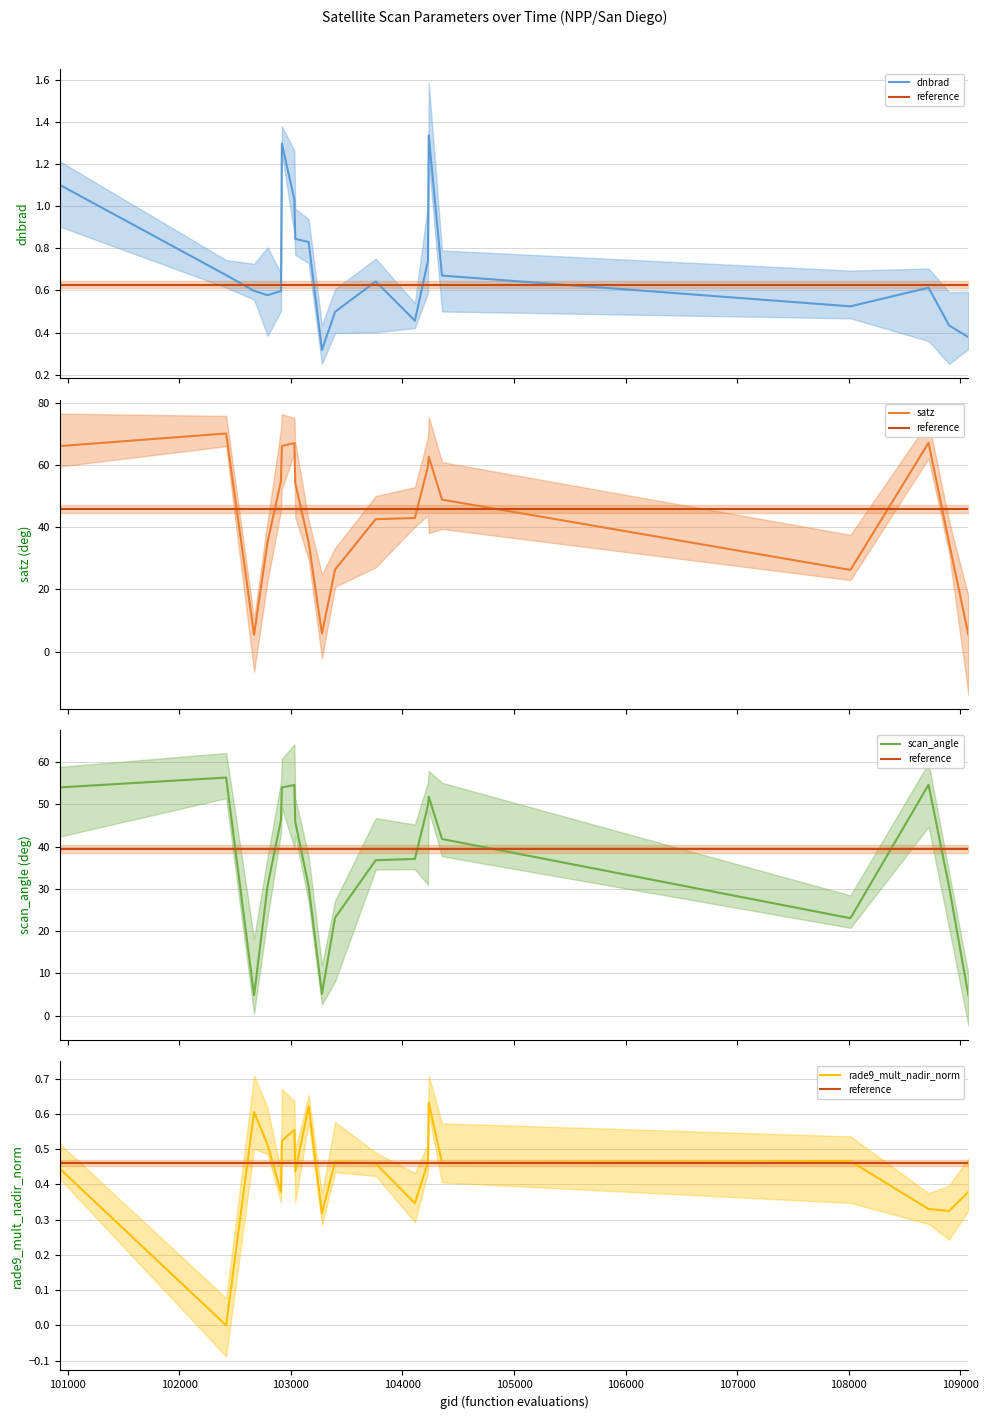

True or false: rade9_mult_nadir_norm and scan_angle intersect in this chart.

False